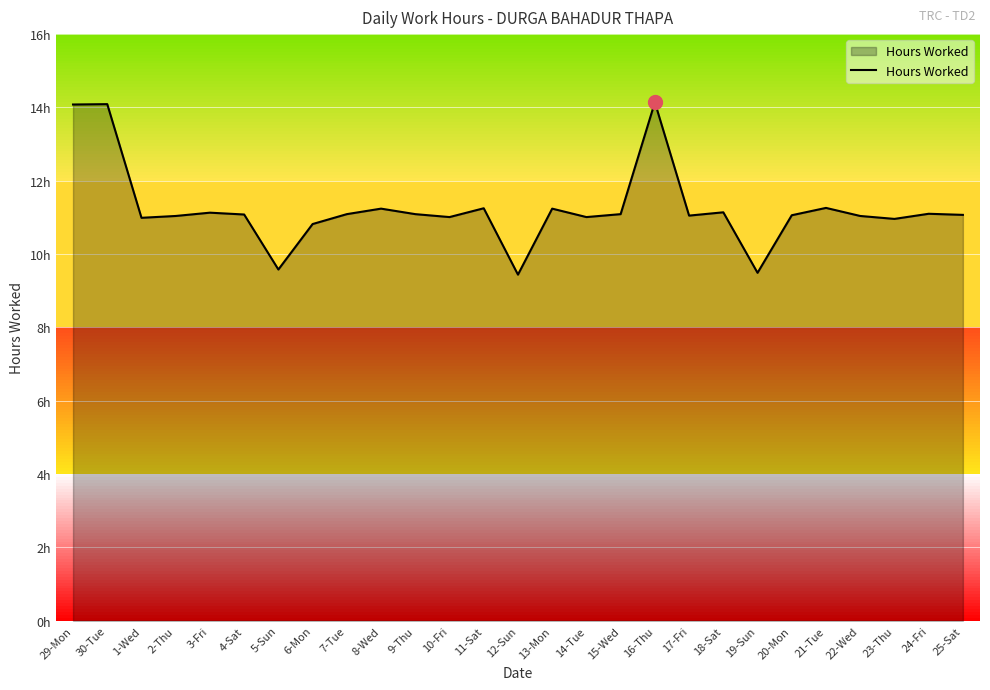

Rank the categories by value from highest to lowest.

16-Thu, 30-Tue, 29-Mon, 21-Tue, 11-Sat, 8-Wed, 13-Mon, 18-Sat, 3-Fri, 24-Fri, 7-Tue, 9-Thu, 15-Wed, 4-Sat, 25-Sat, 20-Mon, 17-Fri, 2-Thu, 22-Wed, 10-Fri, 14-Tue, 1-Wed, 23-Thu, 6-Mon, 5-Sun, 19-Sun, 12-Sun